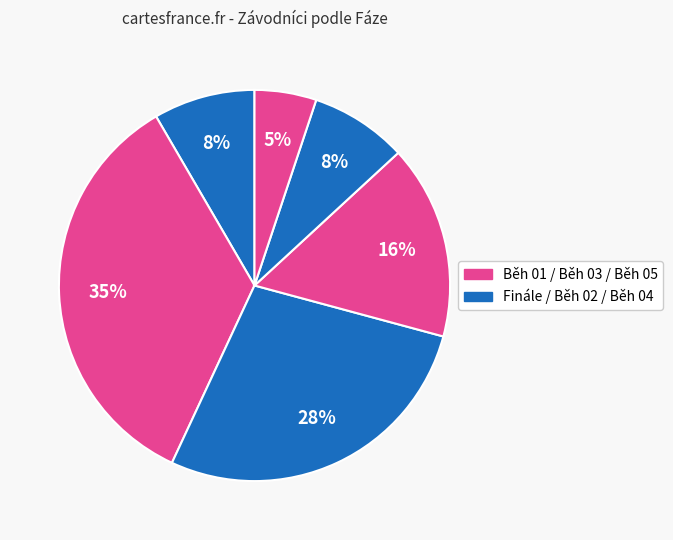

Count the number of slices in the pie.

6